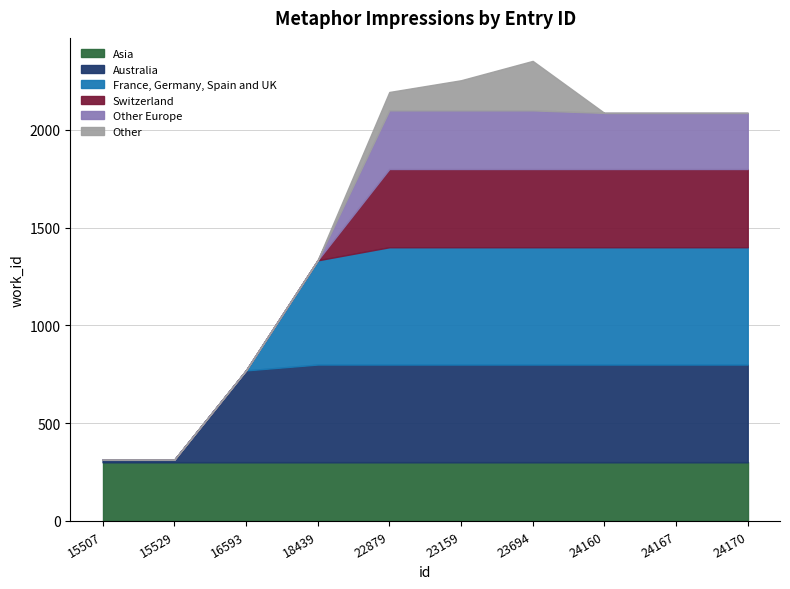

Is it true that Asia equals 300 at 24170?

True